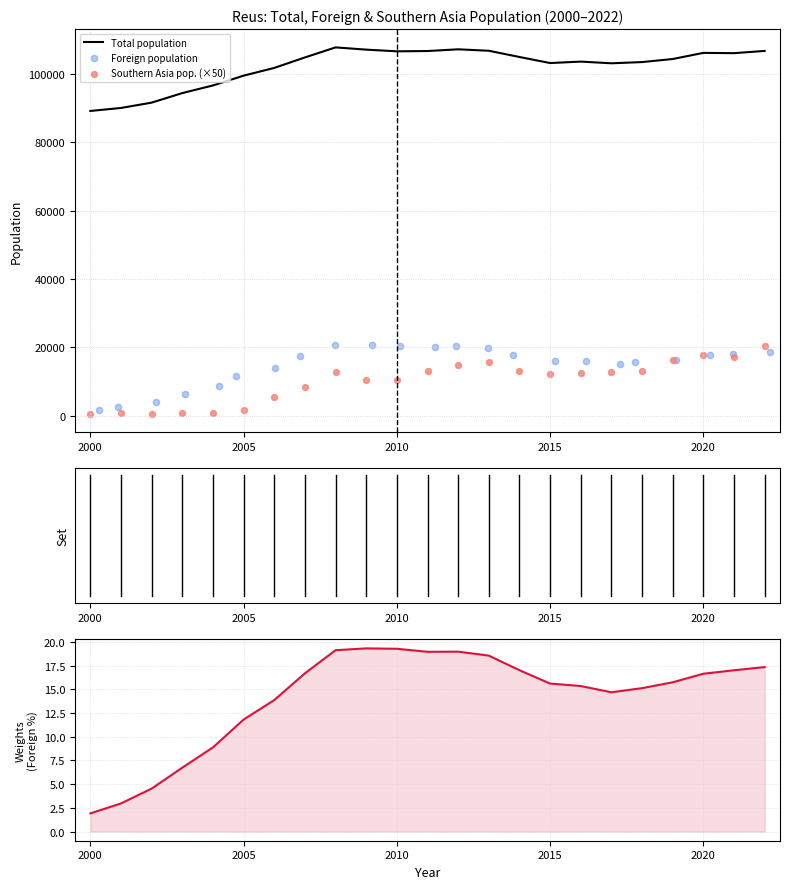

At which category is the sum across all series the highest?

2022